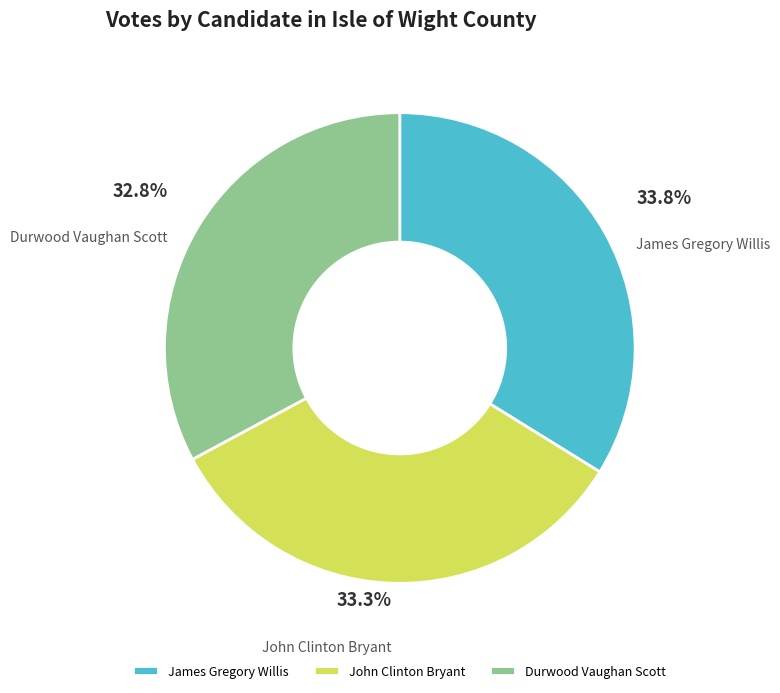

What is the ratio of the value at James Gregory Willis to the value at John Clinton Bryant?

1.0